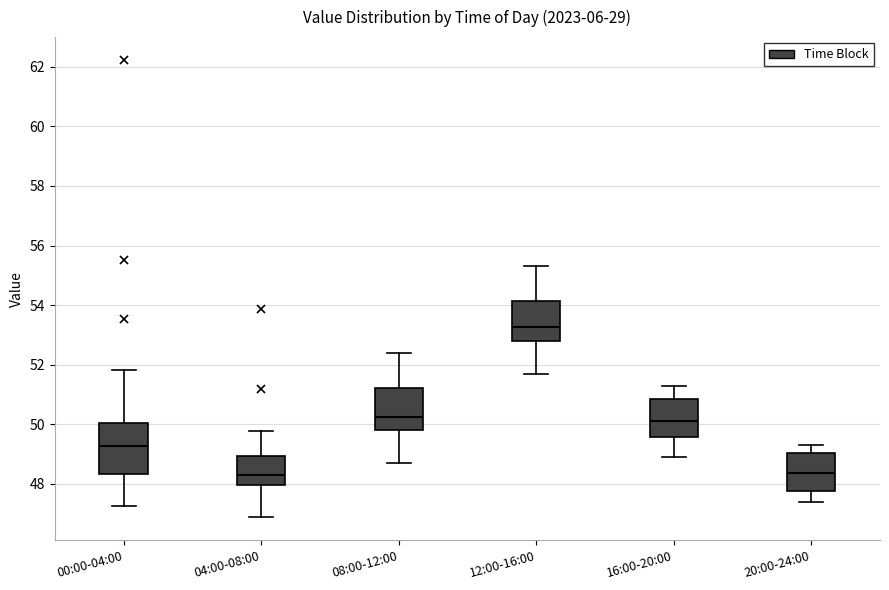

Reading left to right, transcribe this box plot: for each box, give where its median line is, the range the box spans, and where its two whiskers end, as read against the y-axis. The values are not printed on the chart, so give them approximately, as read against the axis.

00:00-04:00: median 49.2, box 48.4 to 50.0, whiskers 47.2 to 51.8
04:00-08:00: median 48.2, box 48.0 to 49.0, whiskers 46.8 to 49.8
08:00-12:00: median 50.2, box 49.8 to 51.2, whiskers 48.8 to 52.4
12:00-16:00: median 53.2, box 52.8 to 54.2, whiskers 51.8 to 55.4
16:00-20:00: median 50.2, box 49.6 to 50.8, whiskers 49.0 to 51.4
20:00-24:00: median 48.4, box 47.8 to 49.0, whiskers 47.4 to 49.4